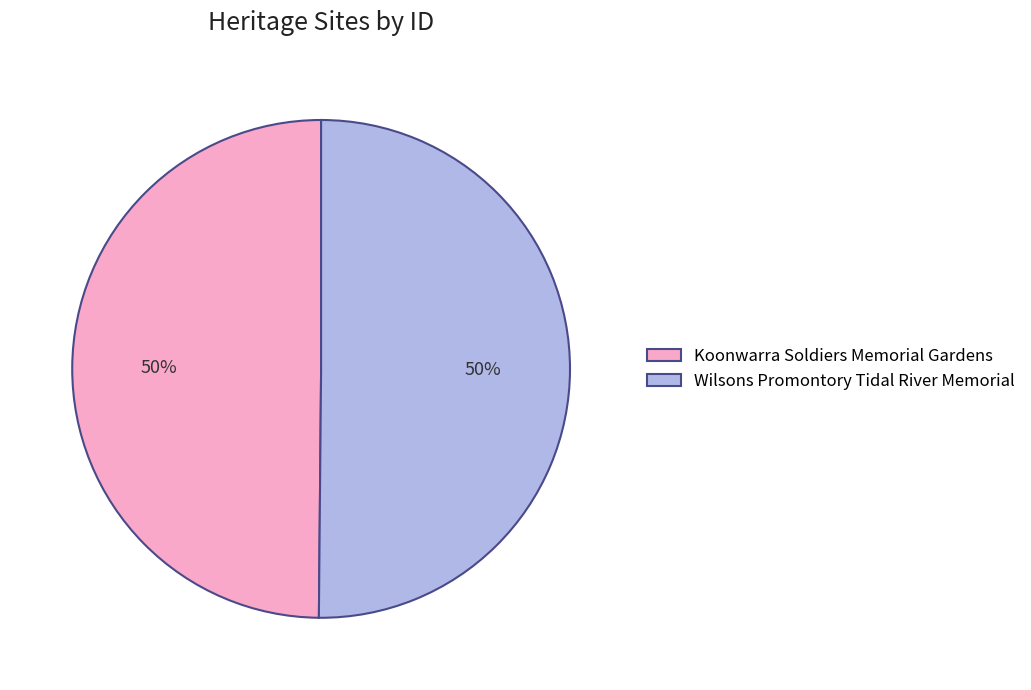

How many segments does this pie chart have?

2